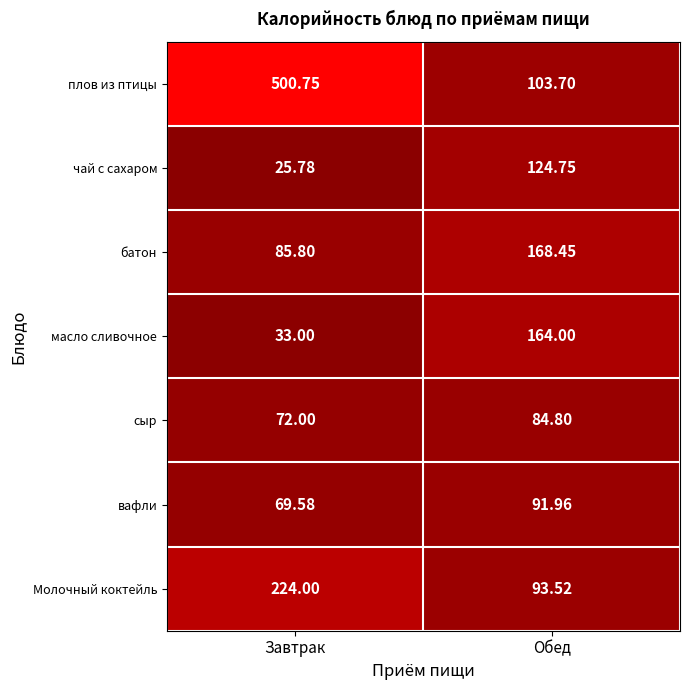

Is the value of чай с сахаром at Обед greater than the value of батон at Завтрак?

Yes